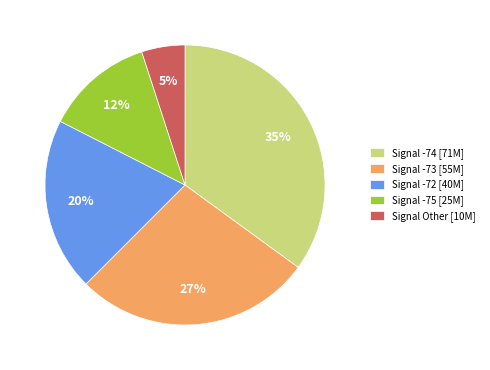

Is there any slice that represents more than half of the pie?

No